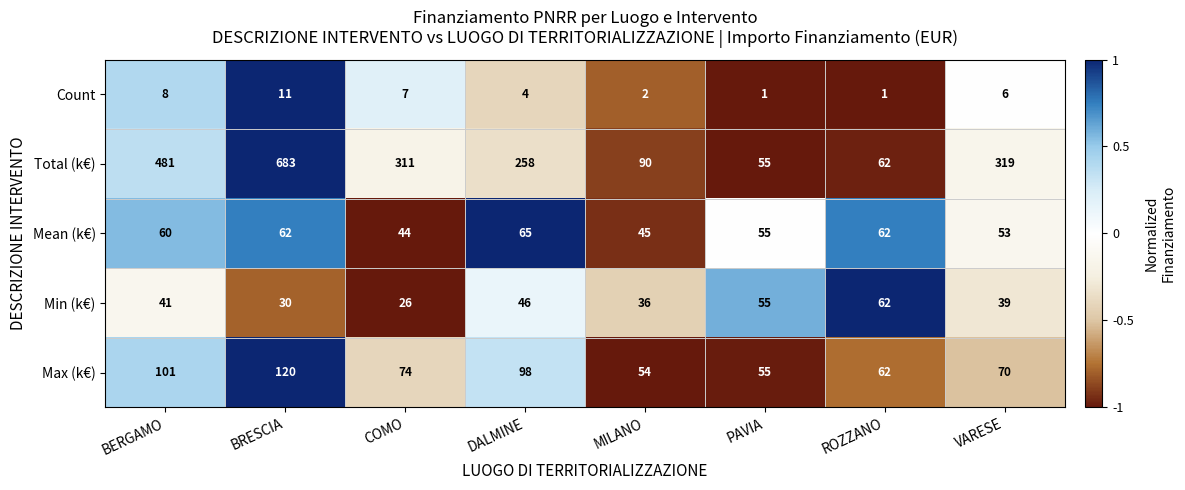

What is the sum of all Count values?

40